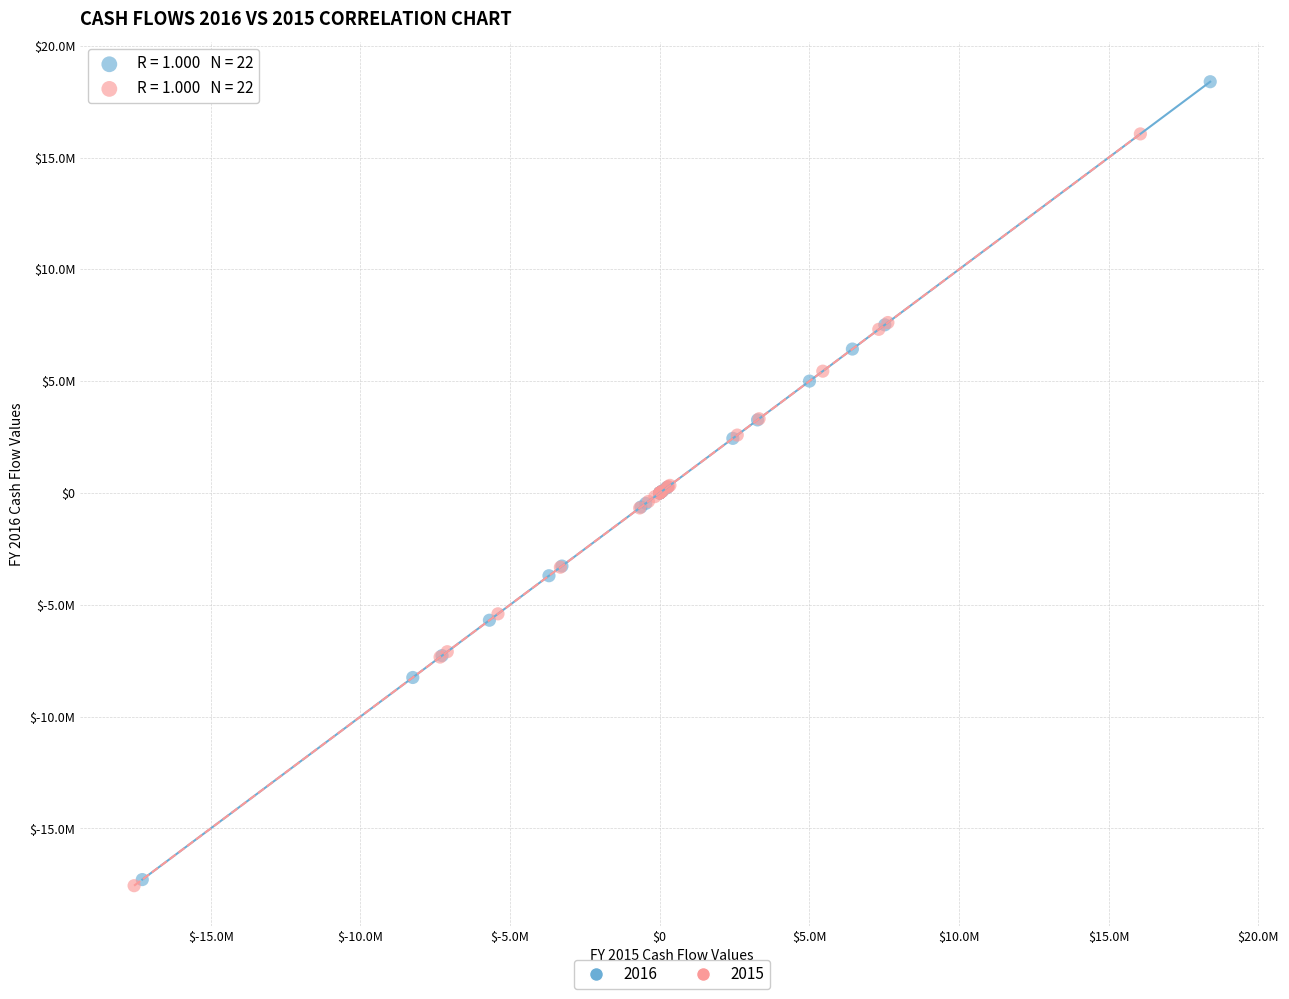

What are all the series names shown in the legend?

2016, 2015